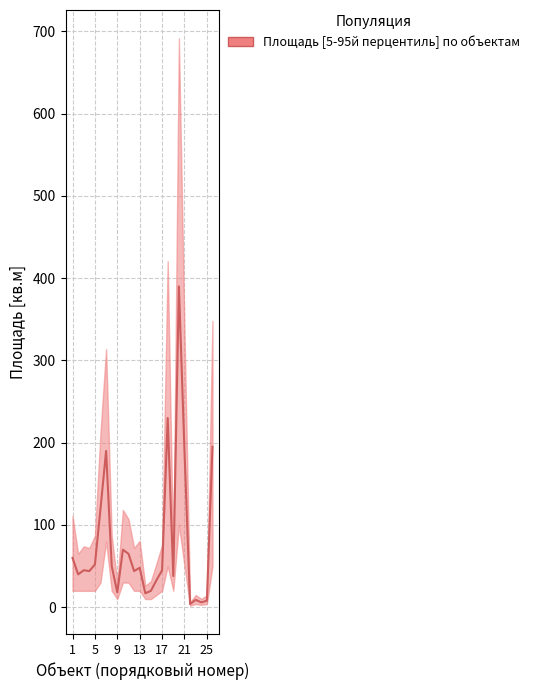

How many values are below 45?

12